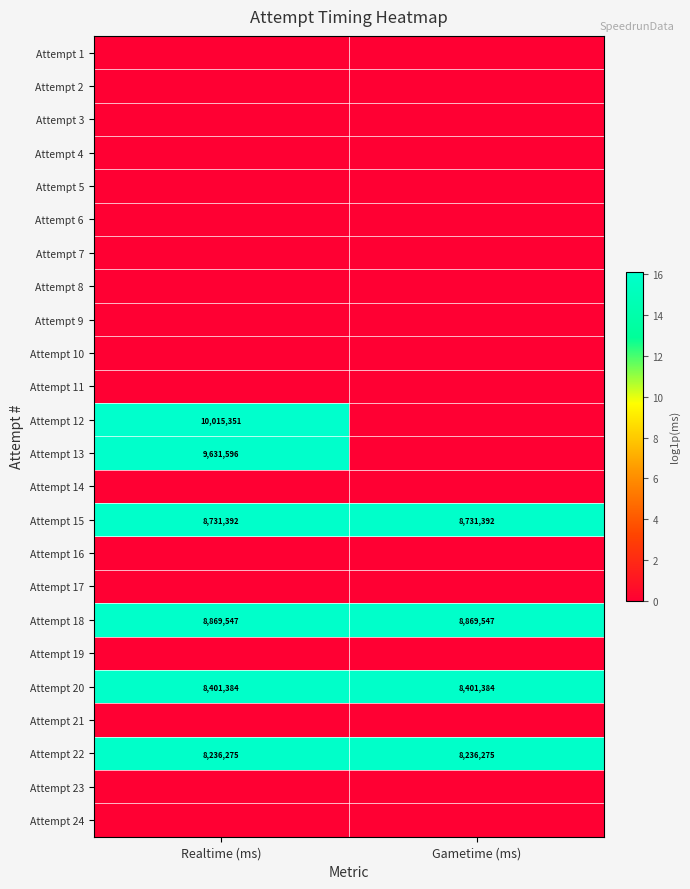

The value of Attempt 20 at Gametime (ms) is 8401384. True or false?

True